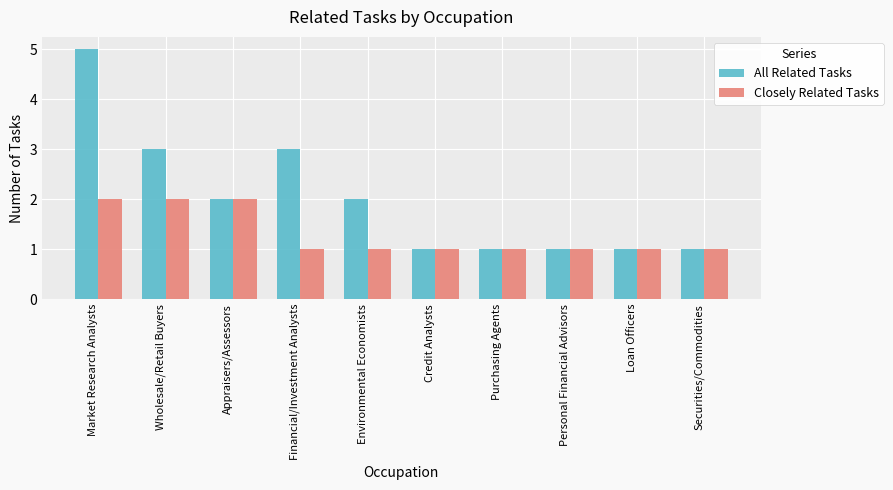

Rank the series by their average value, from highest to lowest.

All Related Tasks, Closely Related Tasks